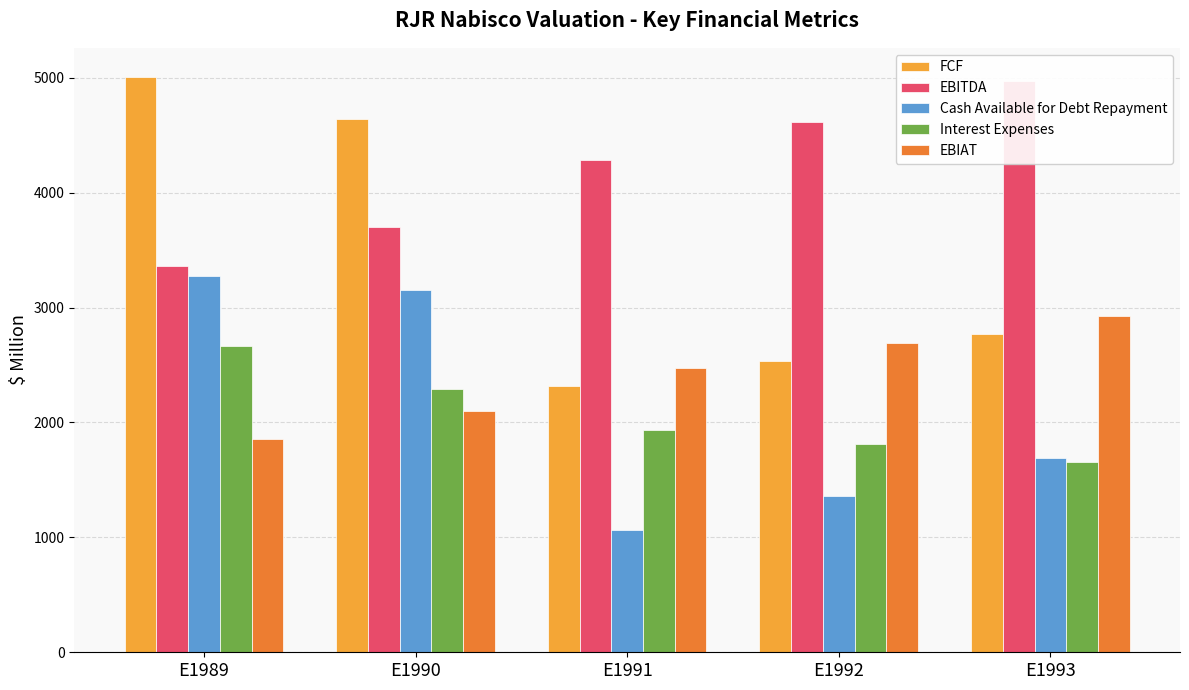

Reading left to right, what are all the values shown in this chart?

FCF: E1989=5009.0	E1990=4641.2	E1991=2318.2	E1992=2532.8	E1993=2766.8
EBITDA: E1989=3360.0	E1990=3700.0	E1991=4280.0	E1992=4610.0	E1993=4970.0
Cash Available for Debt Repayment: E1989=3274.0	E1990=3151.0	E1991=1063.5	E1992=1357.5	E1993=1693.0
Interest Expenses: E1989=2669.2	E1990=2292.7	E1991=1930.4	E1992=1808.1	E1993=1652.0
EBIAT: E1989=1859.0	E1990=2096.2	E1991=2473.2	E1992=2687.8	E1993=2921.8